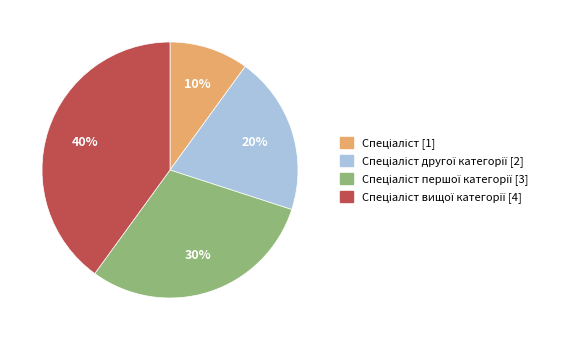

To the nearest percent, what is the average slice percentage?

25%